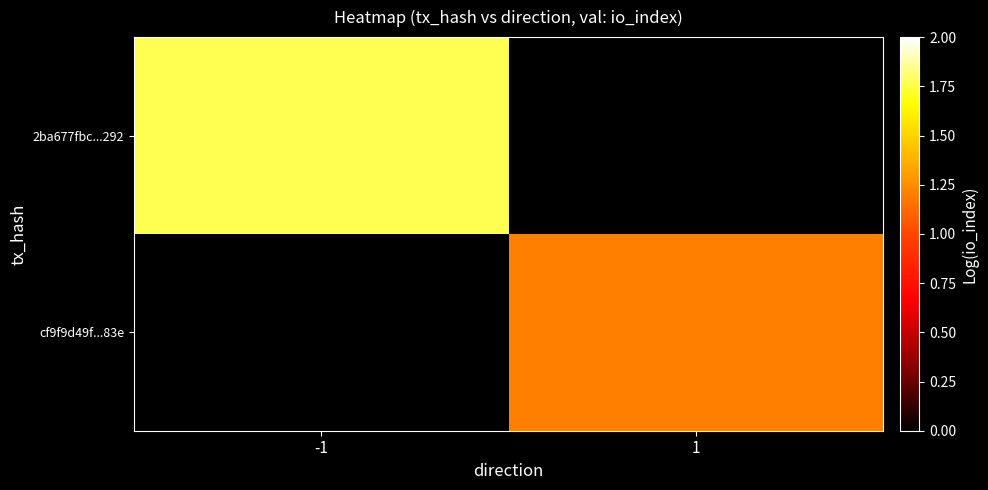

What is the total value across all series at -1?

1.8